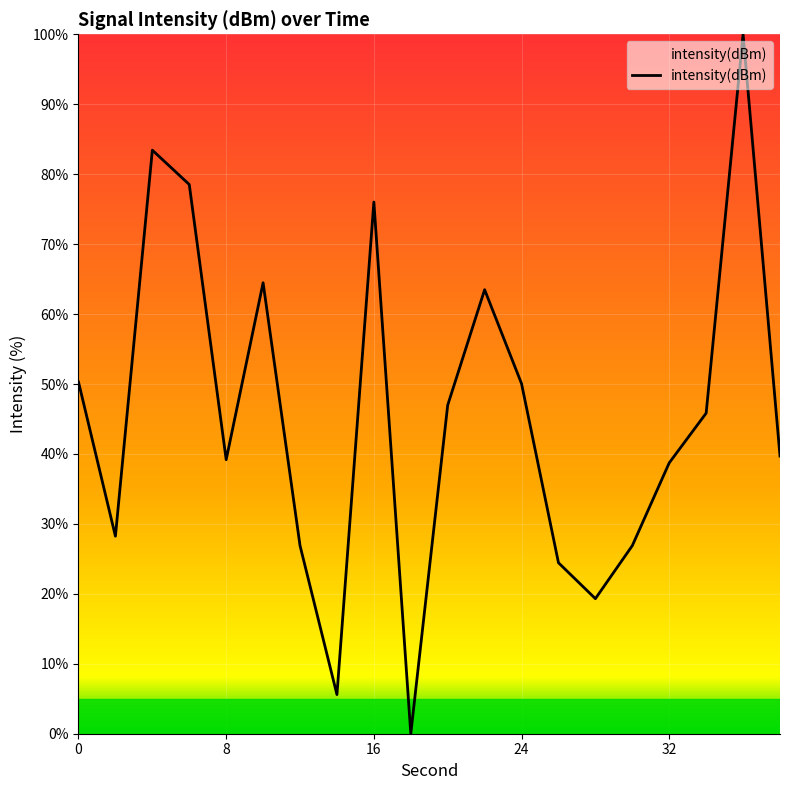

What is the greatest value displayed?

100.0